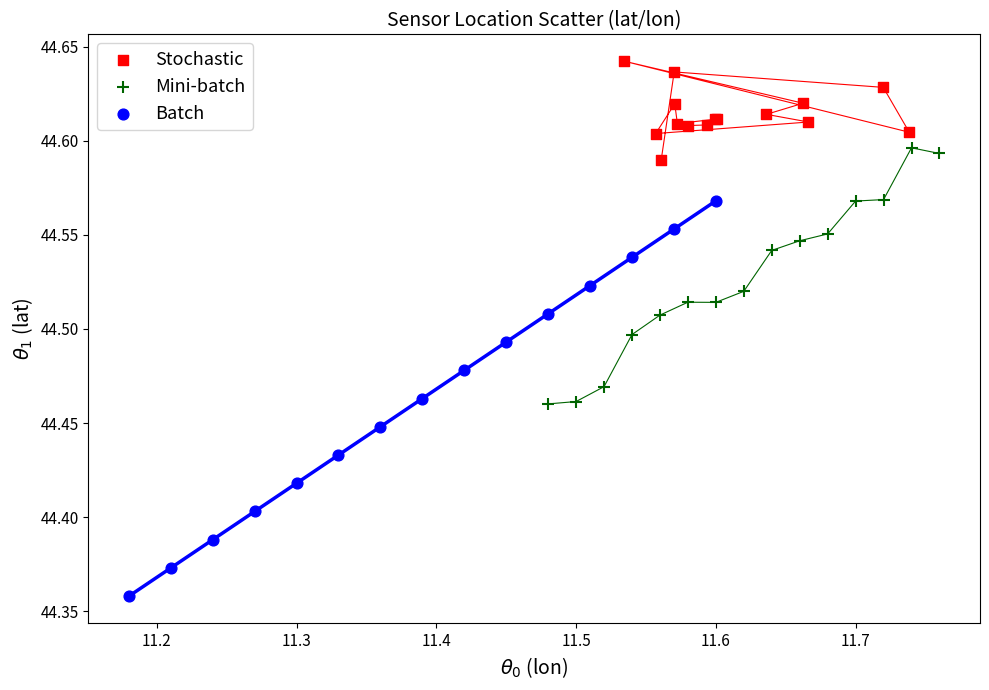

Which series contains the highest Y value?

Stochastic